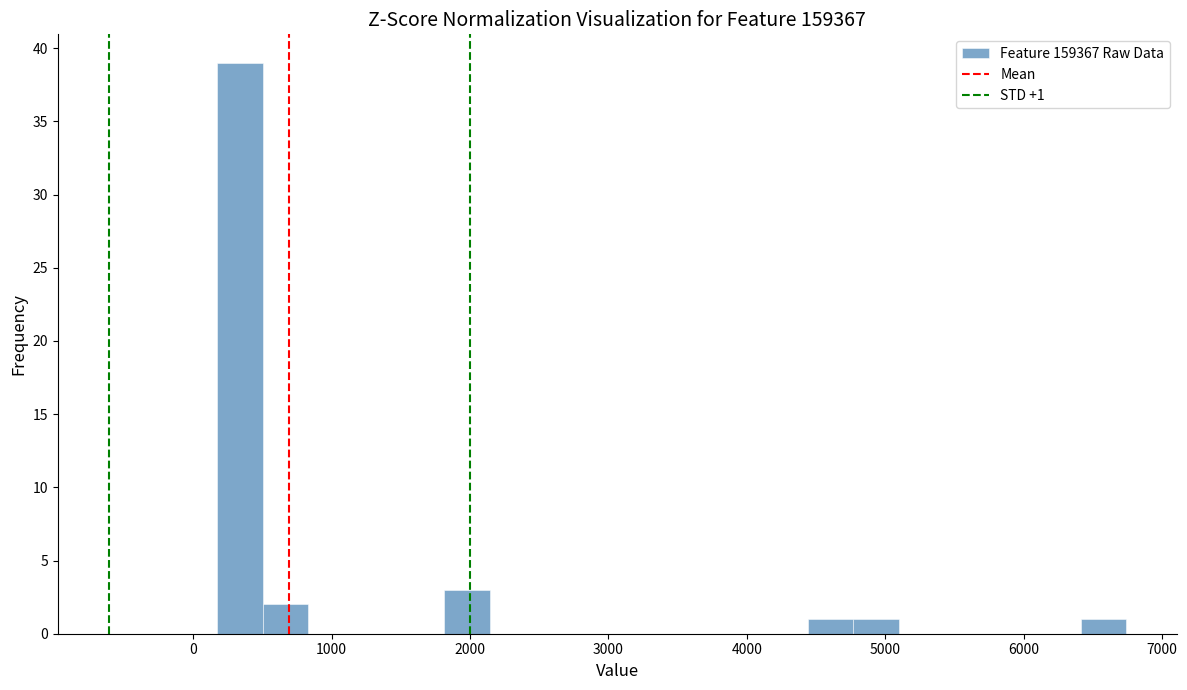

Around what value on the x-axis is the tallest bar? Give the approximate position of its centre, as read against the axis.

300